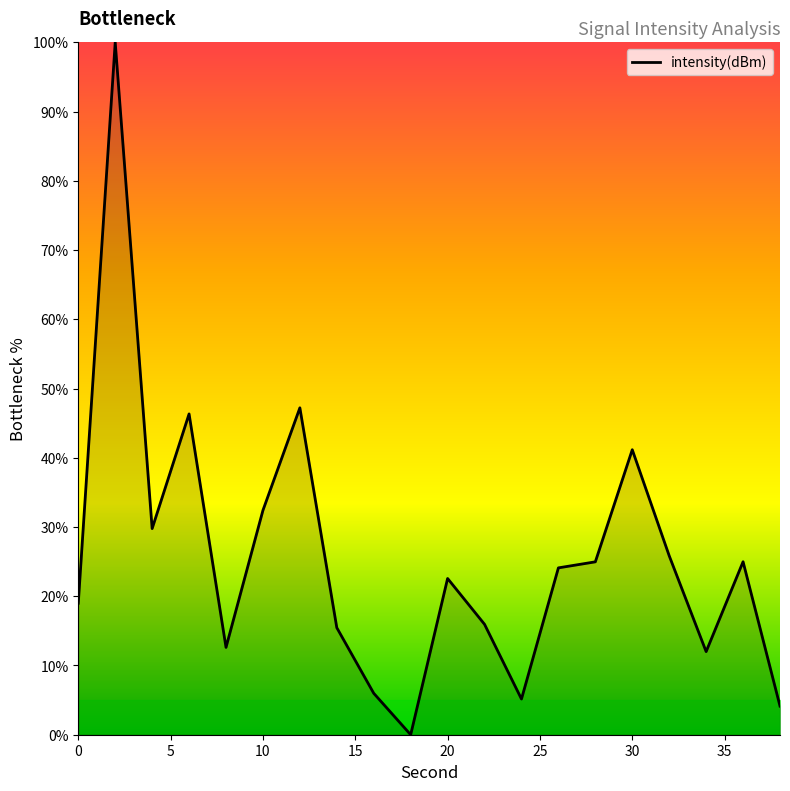

What is the maximum value shown in the chart?

100.0